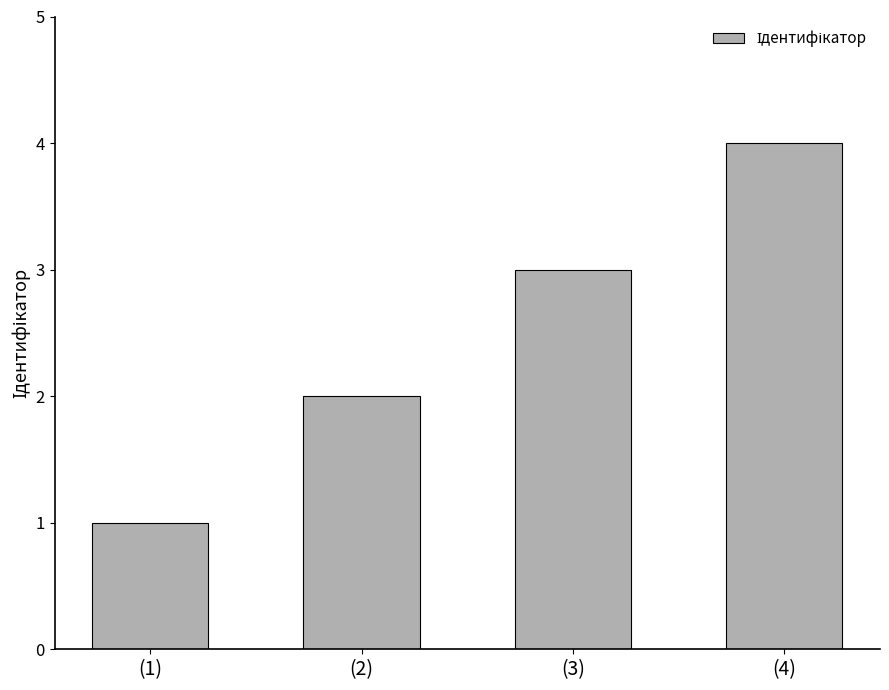

Between (2) and (1), which is larger?

(2)